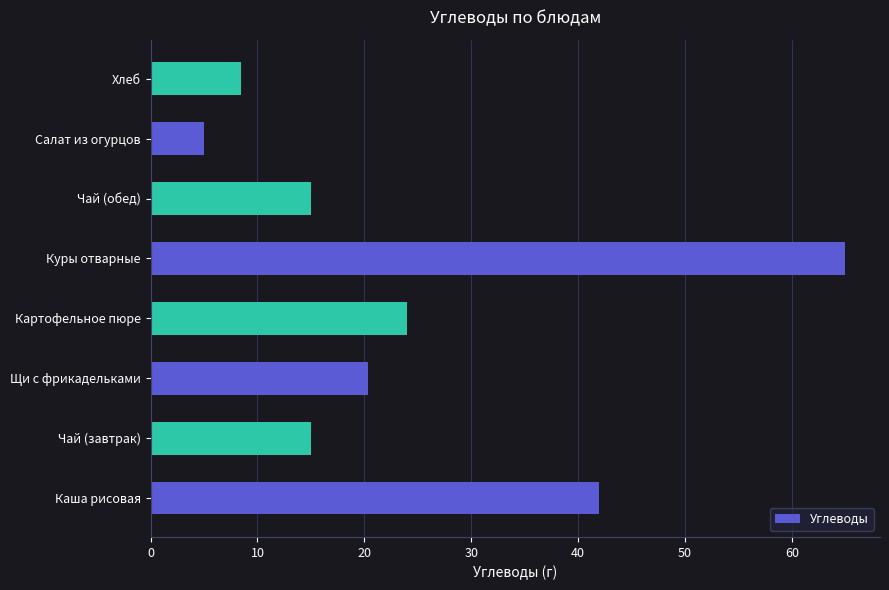

Is it true that the value at Салат из огурцов is 7.3?

False